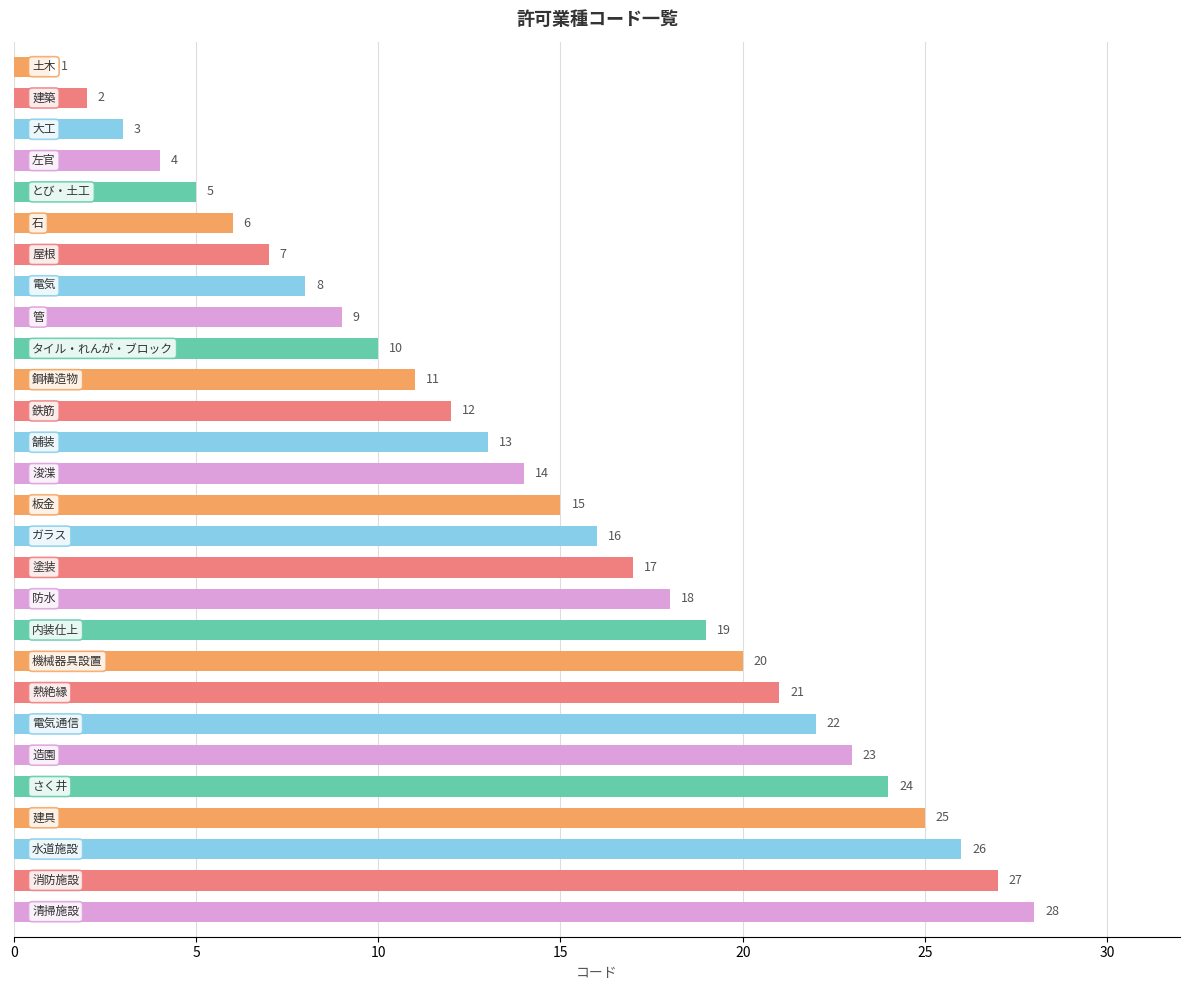

What is the sum of all values?

406